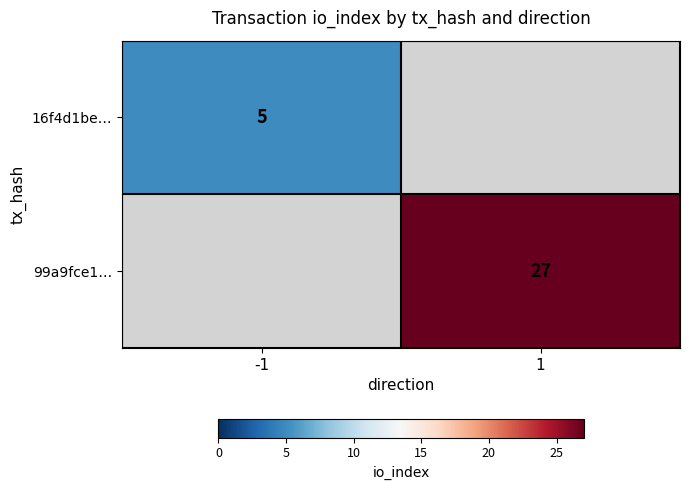

What is the minimum value shown in the chart?

5.0